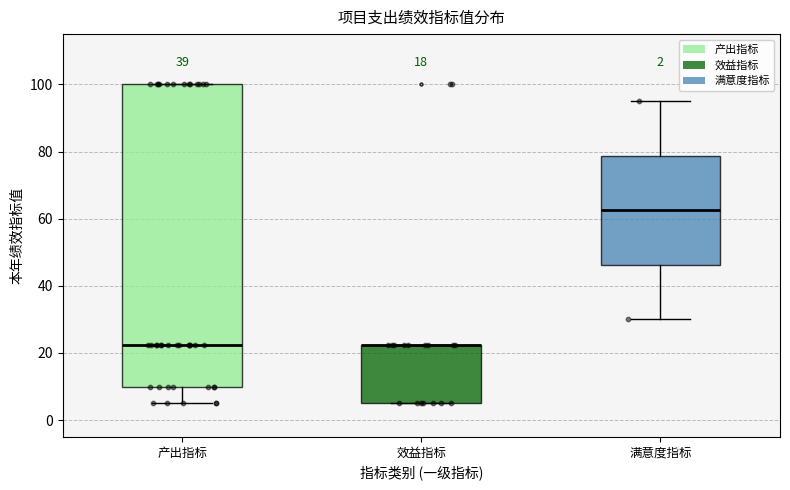

Which box is the tallest, from its lower edge to its upper edge?

产出指标